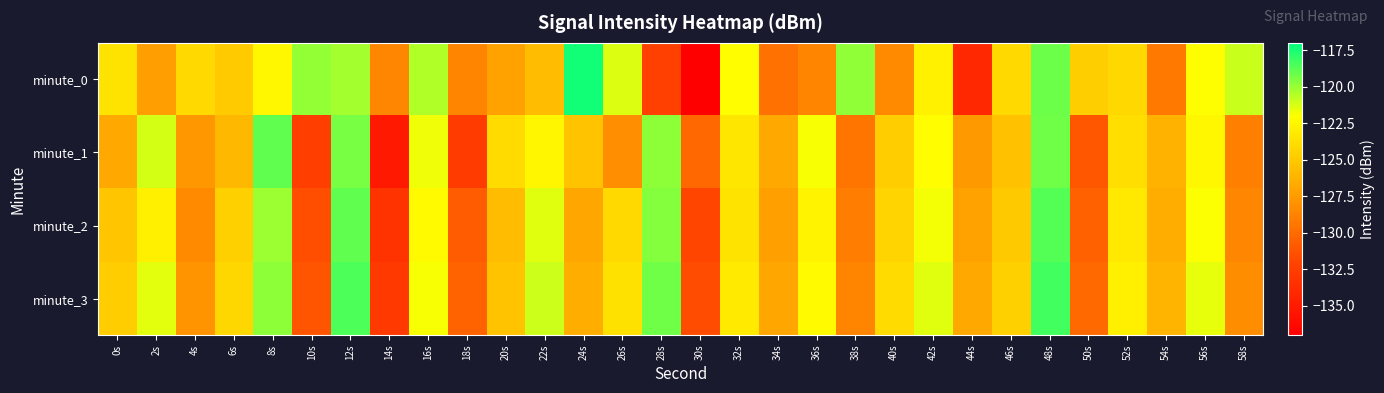

At 48s, list the series in order from smallest to largest.

minute_1, minute_0, minute_2, minute_3